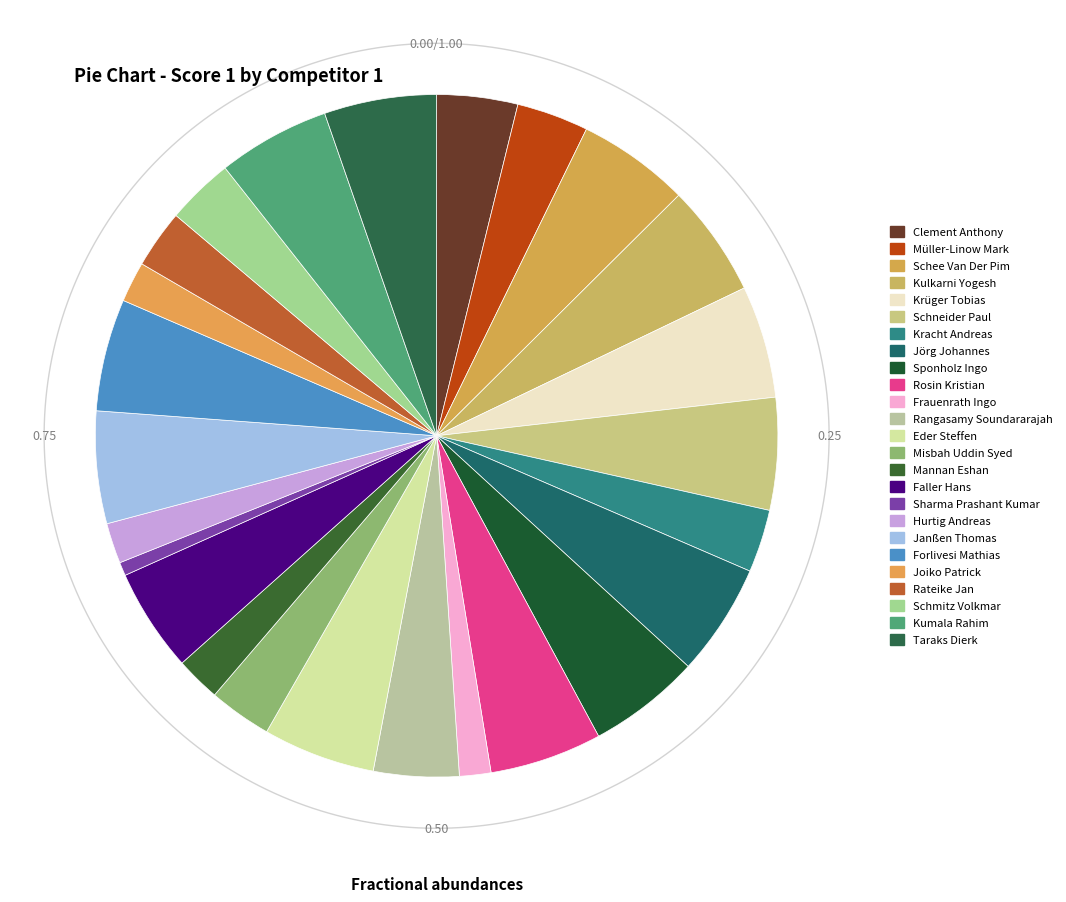

Which category has the biggest portion of the pie?

Schee Van Der Pim